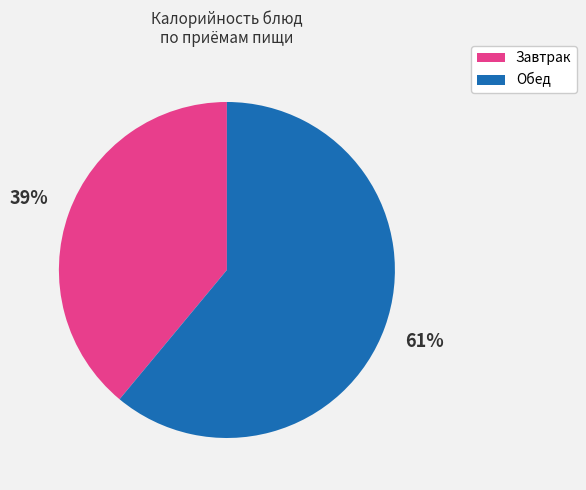

To the nearest percent, what is the difference between the largest and smallest slice percentages?

22%